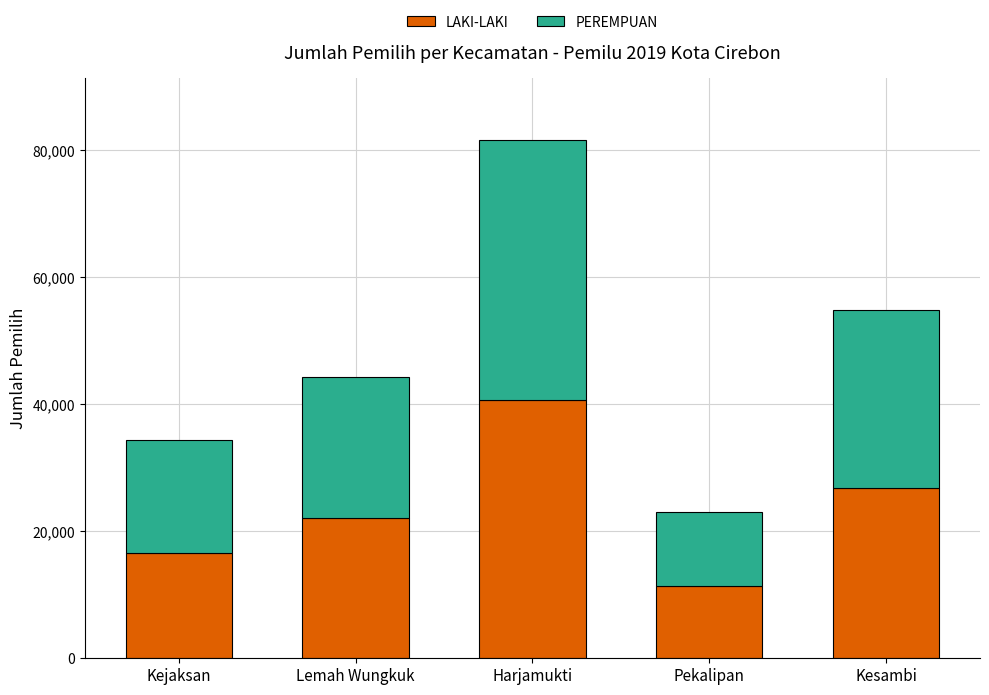

At which category is the sum across all series the highest?

Harjamukti